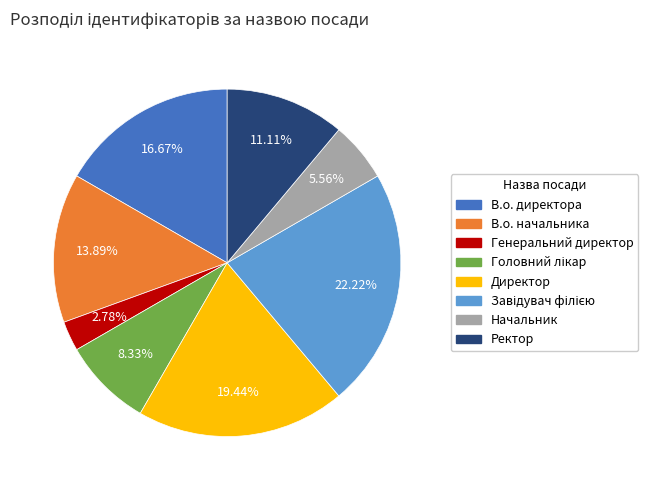

Is there any slice that represents more than half of the pie?

No